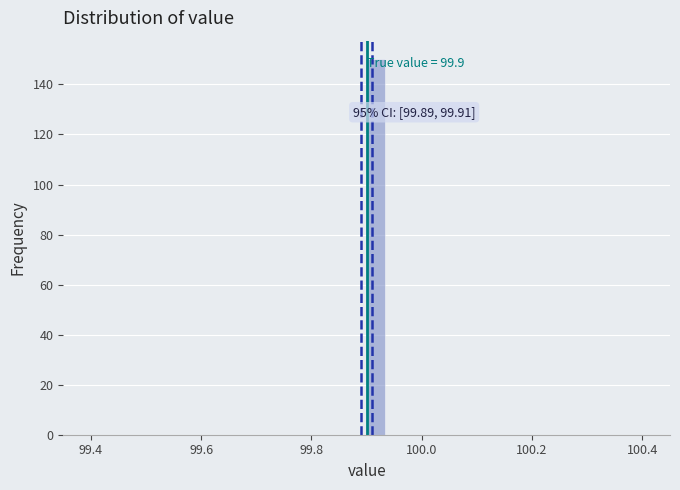

Read against the x-axis, roughly where is the centre of the tallest bar?

99.92